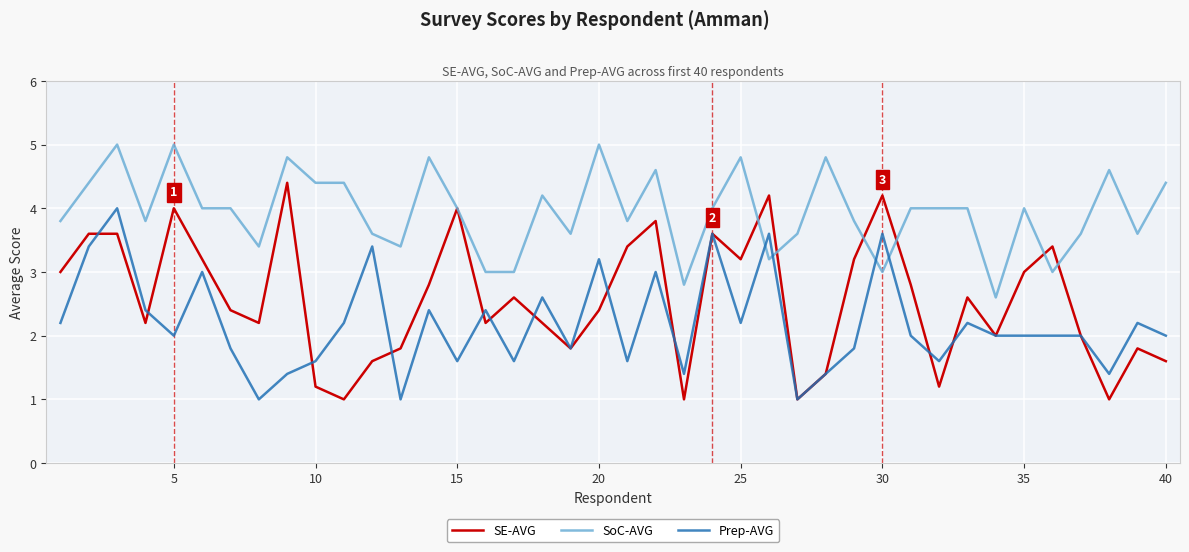

How many intersections are there between Prep-AVG and SoC-AVG?

4